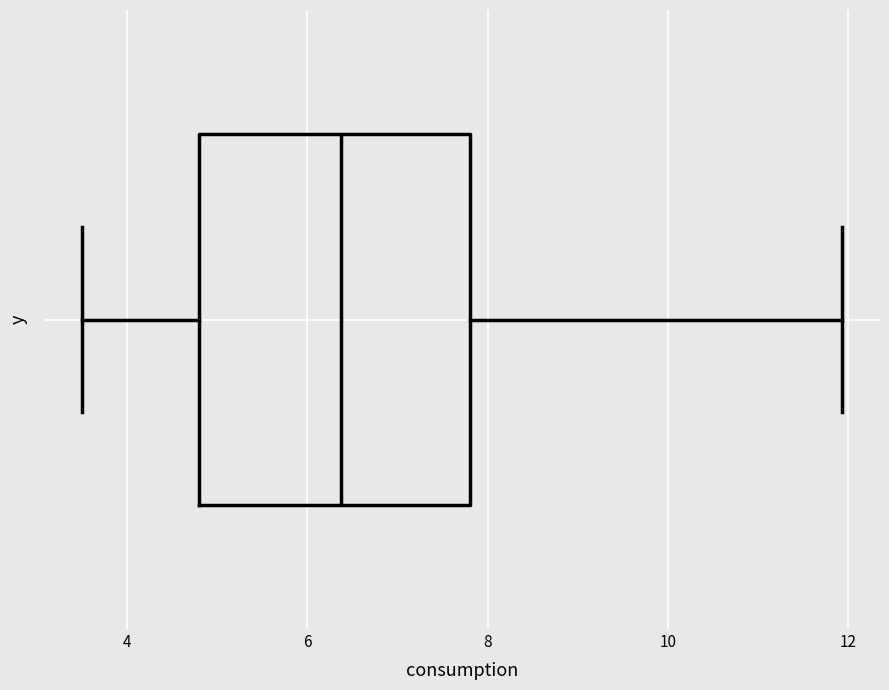

Read this box plot against the x-axis: the position of the median line, the range covered by the box, and the ends of both whiskers. The values are not printed on the chart, so give them approximately, as read against the axis.

median 6.4, box 4.8 to 7.8, whiskers 3.6 to 12.0